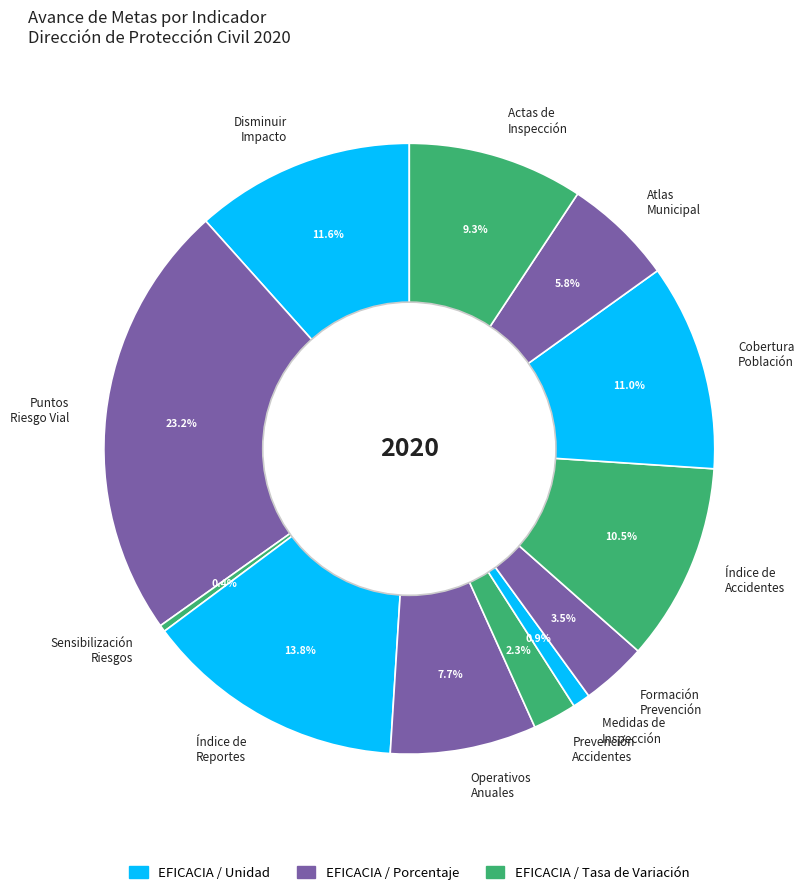

Which has a higher value, Medidas de Inspección or Puntos Riesgo Vial?

Puntos Riesgo Vial